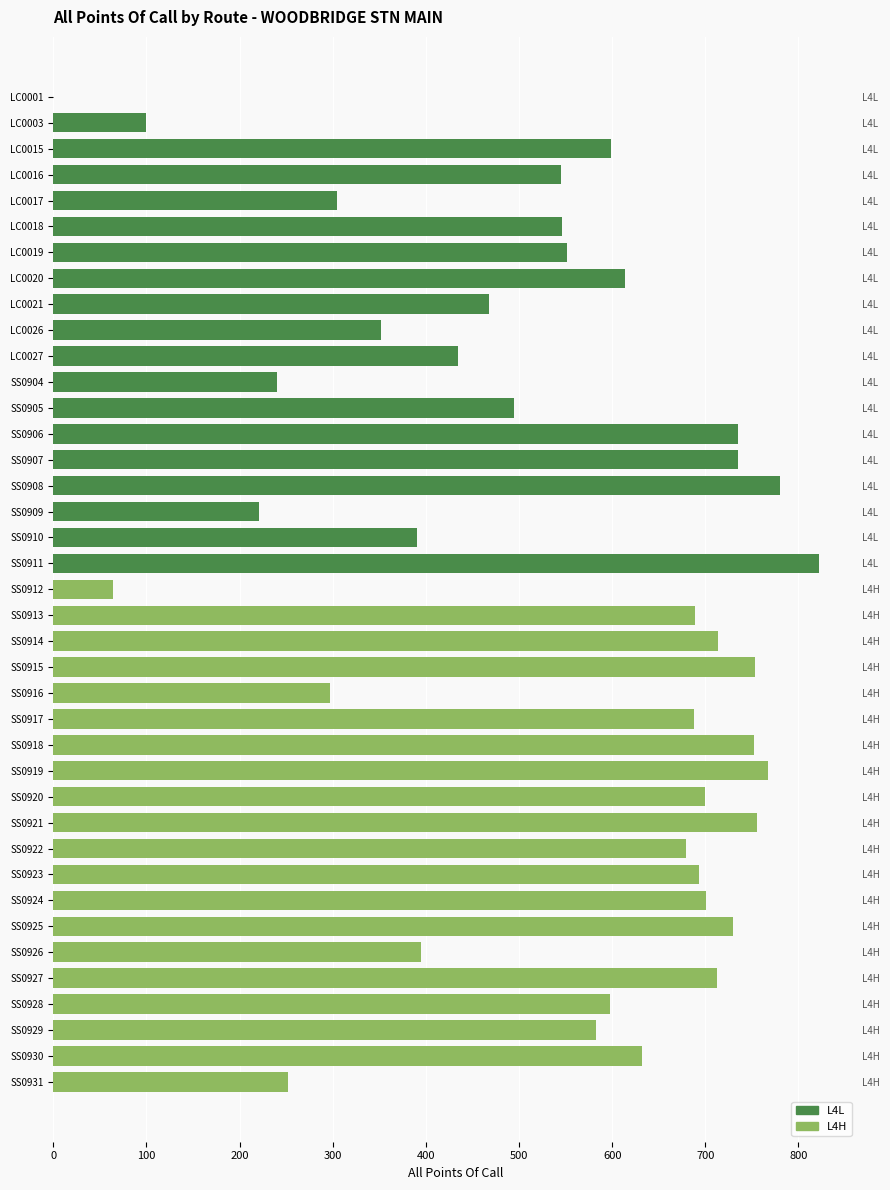

True or false: the data shows 1136 at SS0922.

False